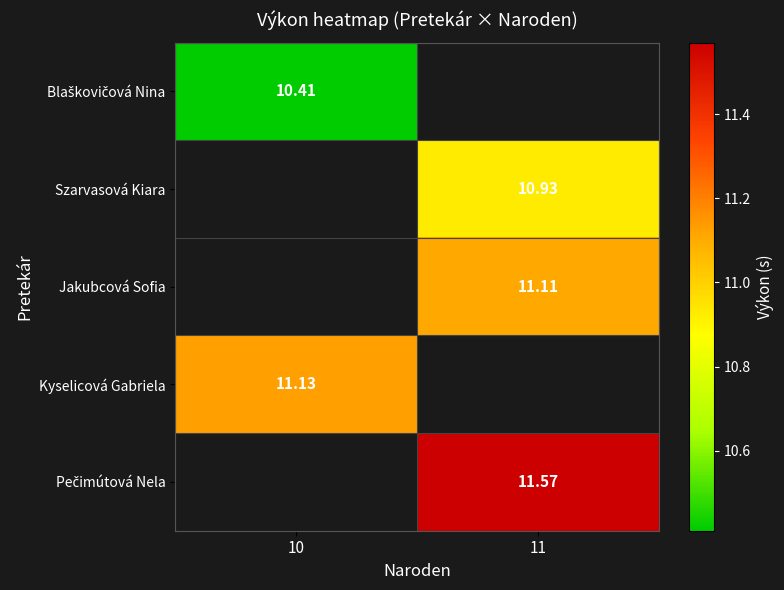

The Pečimútová Nela series shows 4.8 at 11. True or false?

False